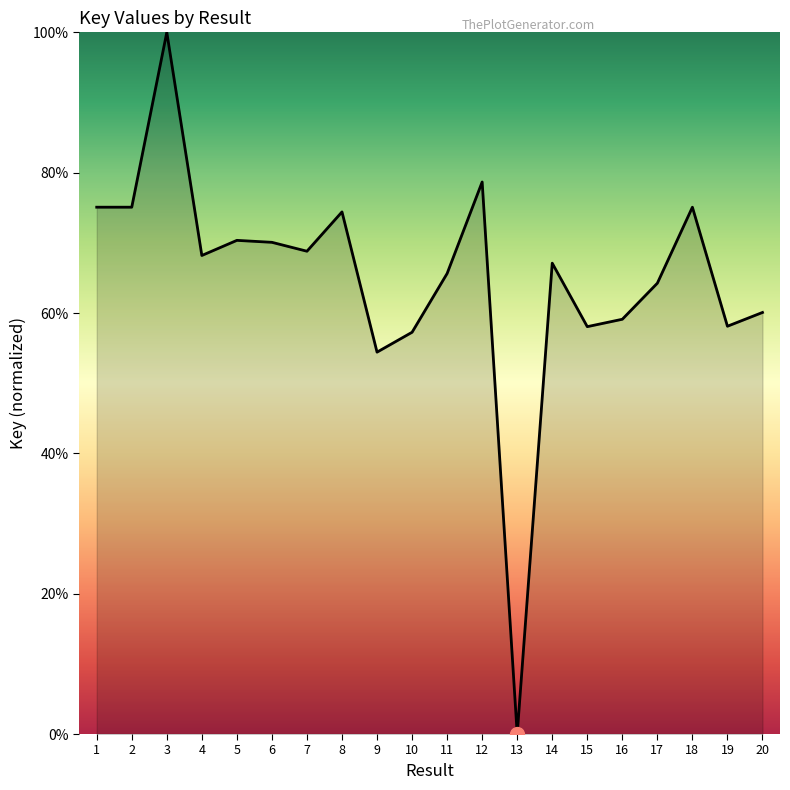

How many interior local peaks (higher than both neighbors) does the data have?

6